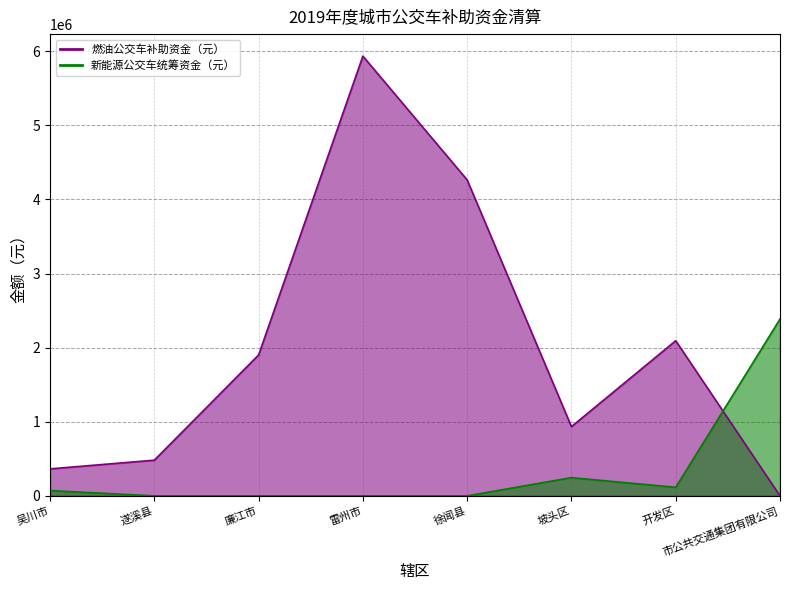

What is the maximum value for 新能源公交车统筹资金（元）?

2386272